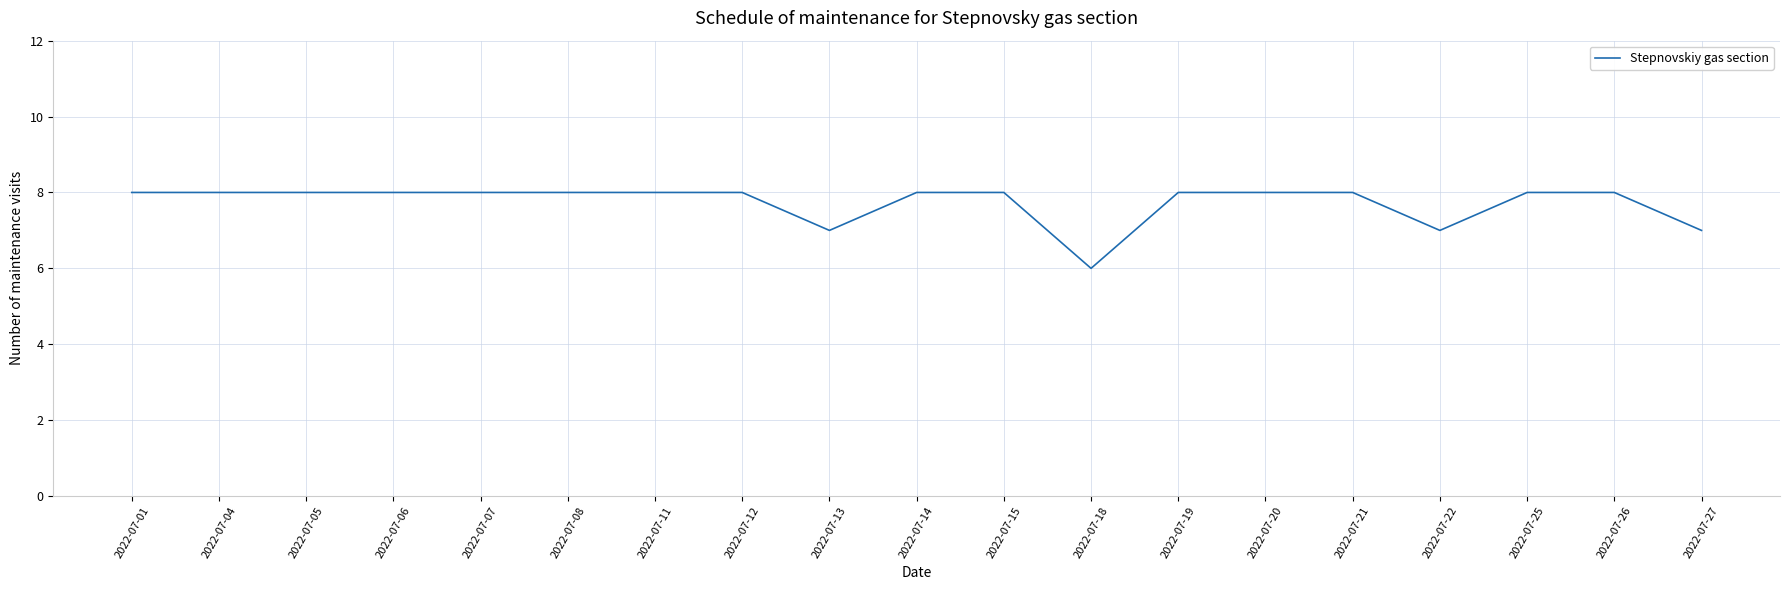

Is it true that the value at 2022-07-25 is 3?

False